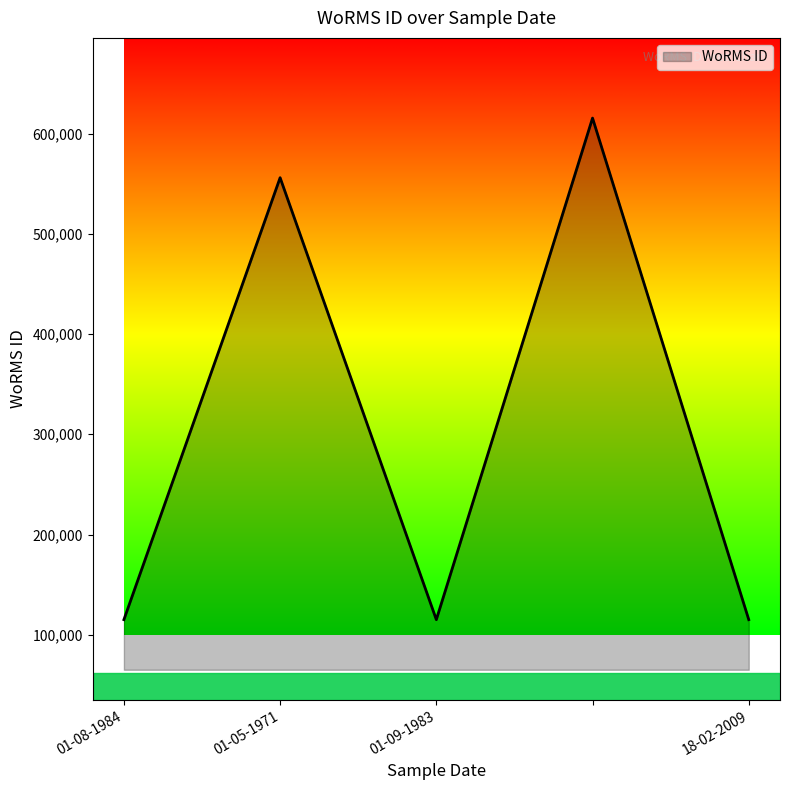

What is the maximum value shown in the chart?

615418